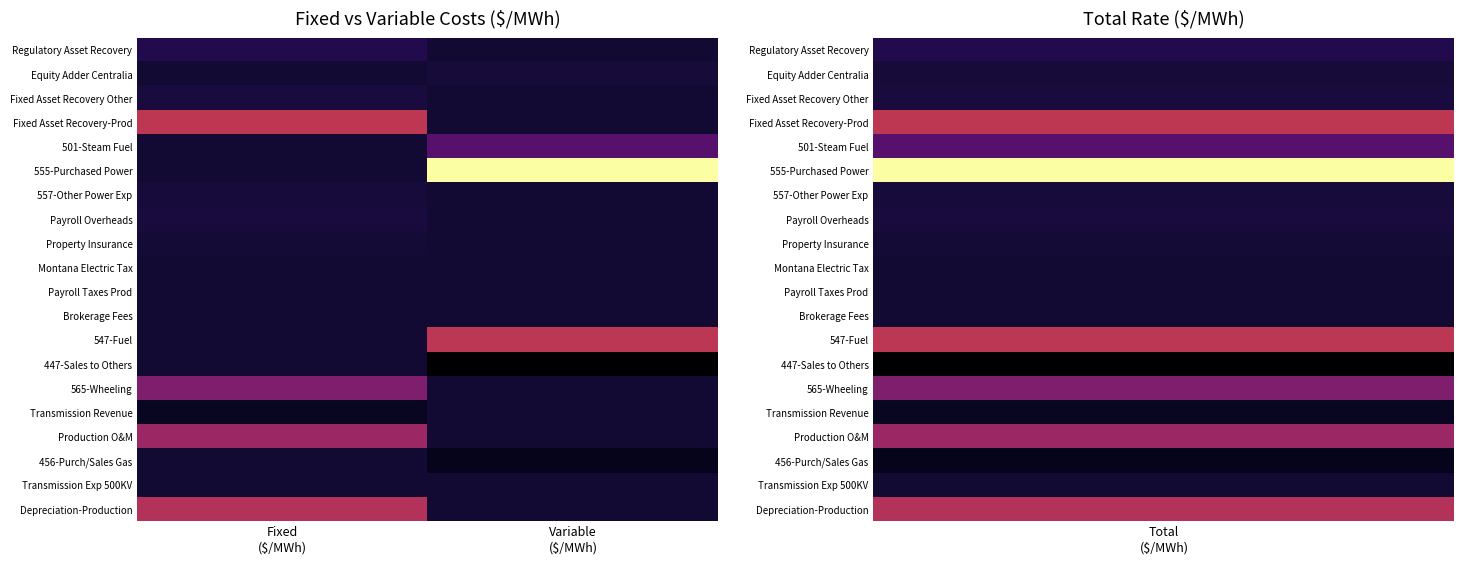

Which label corresponds to the smallest value in the chart?

Variable
($/MWh)